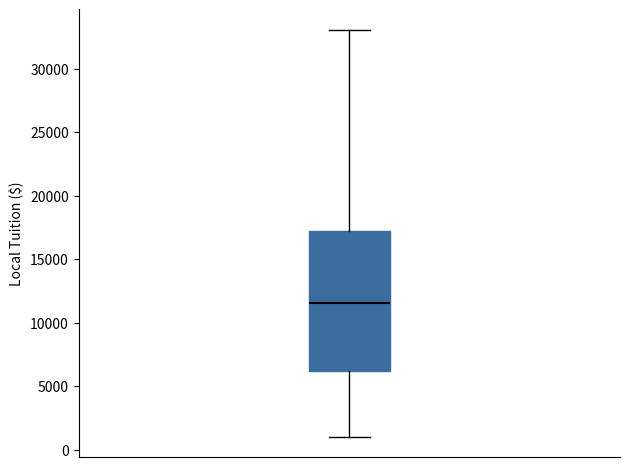

Where does the median line of the box sit on the y-axis? The values are not printed on the chart, so give them approximately, as read against the axis.

11500